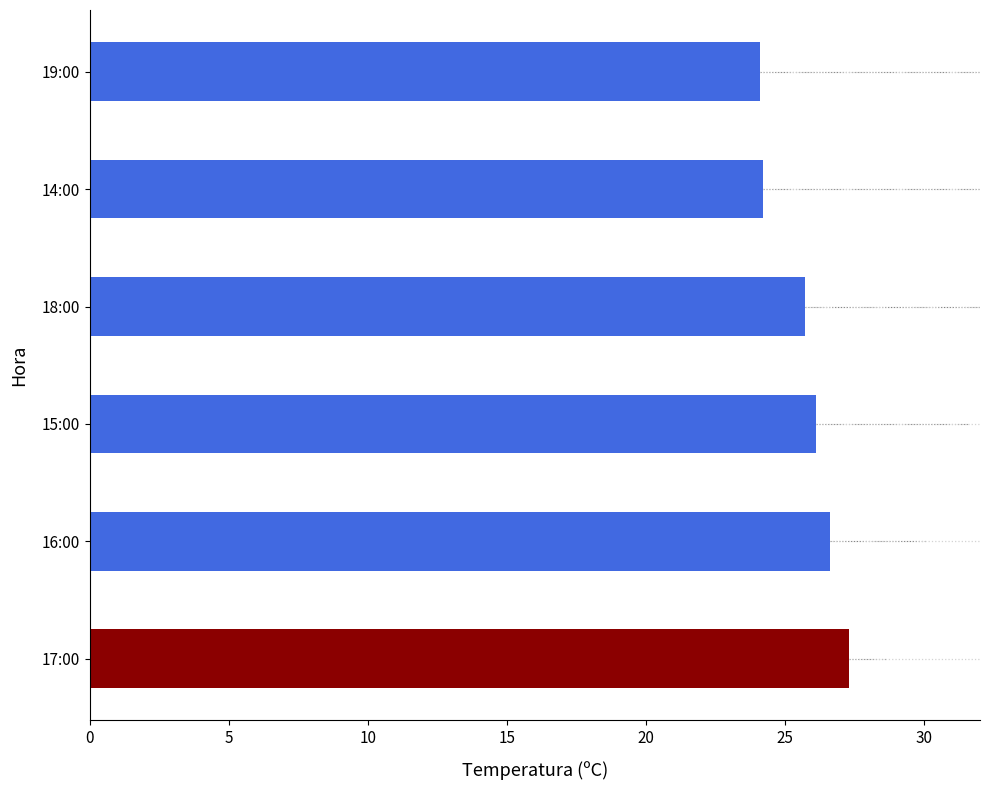

Count the number of data series in this chart.

1